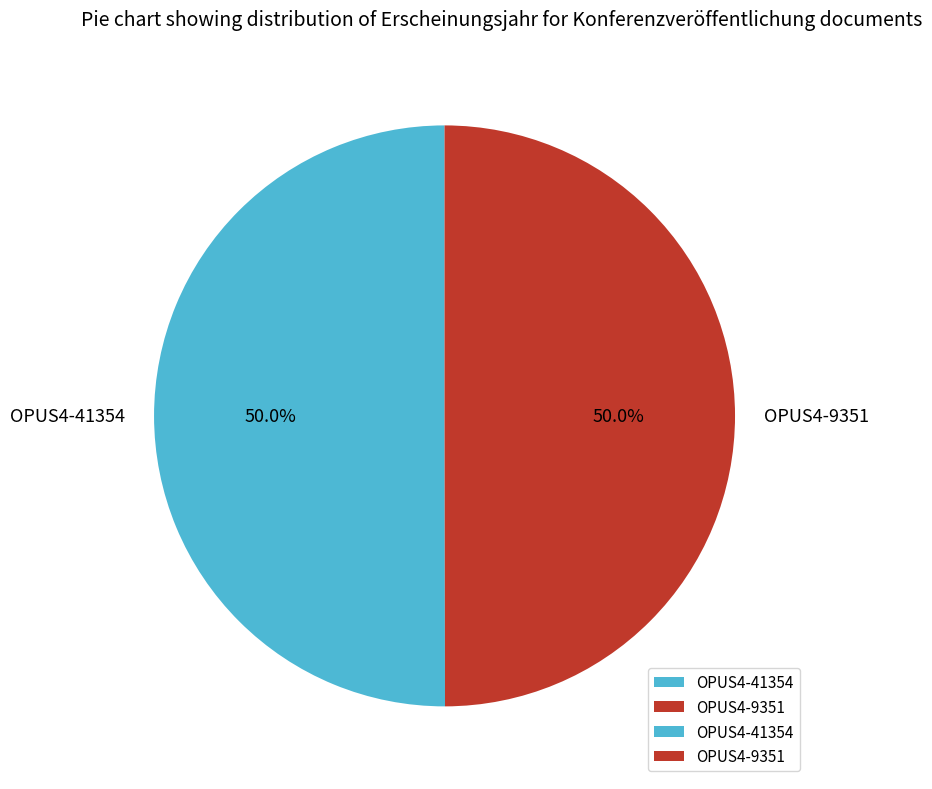

Do OPUS4-9351 and OPUS4-41354 together represent more than half of the pie?

Yes